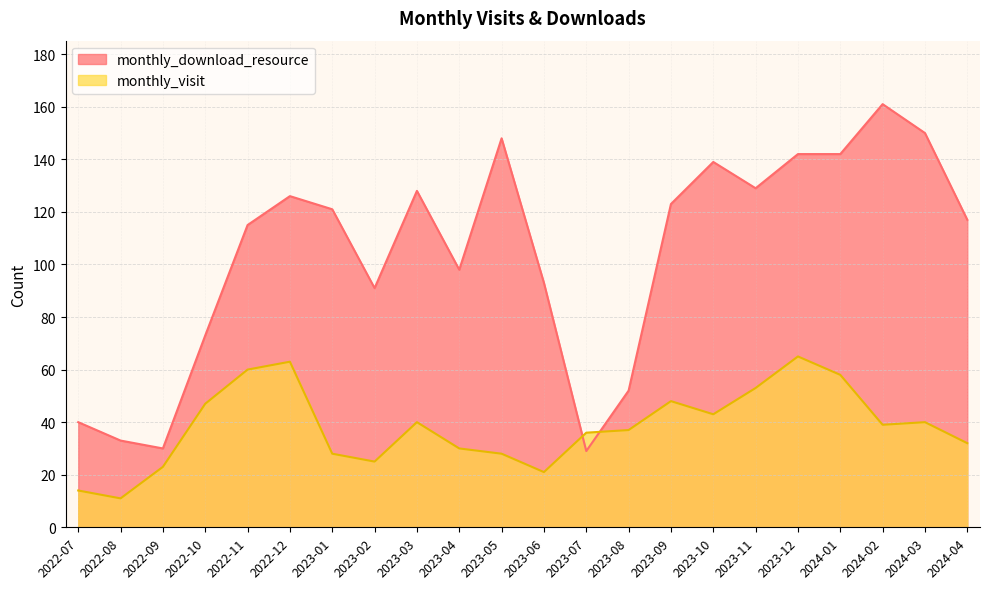

At how many categories does at least one series exceed 120?

11